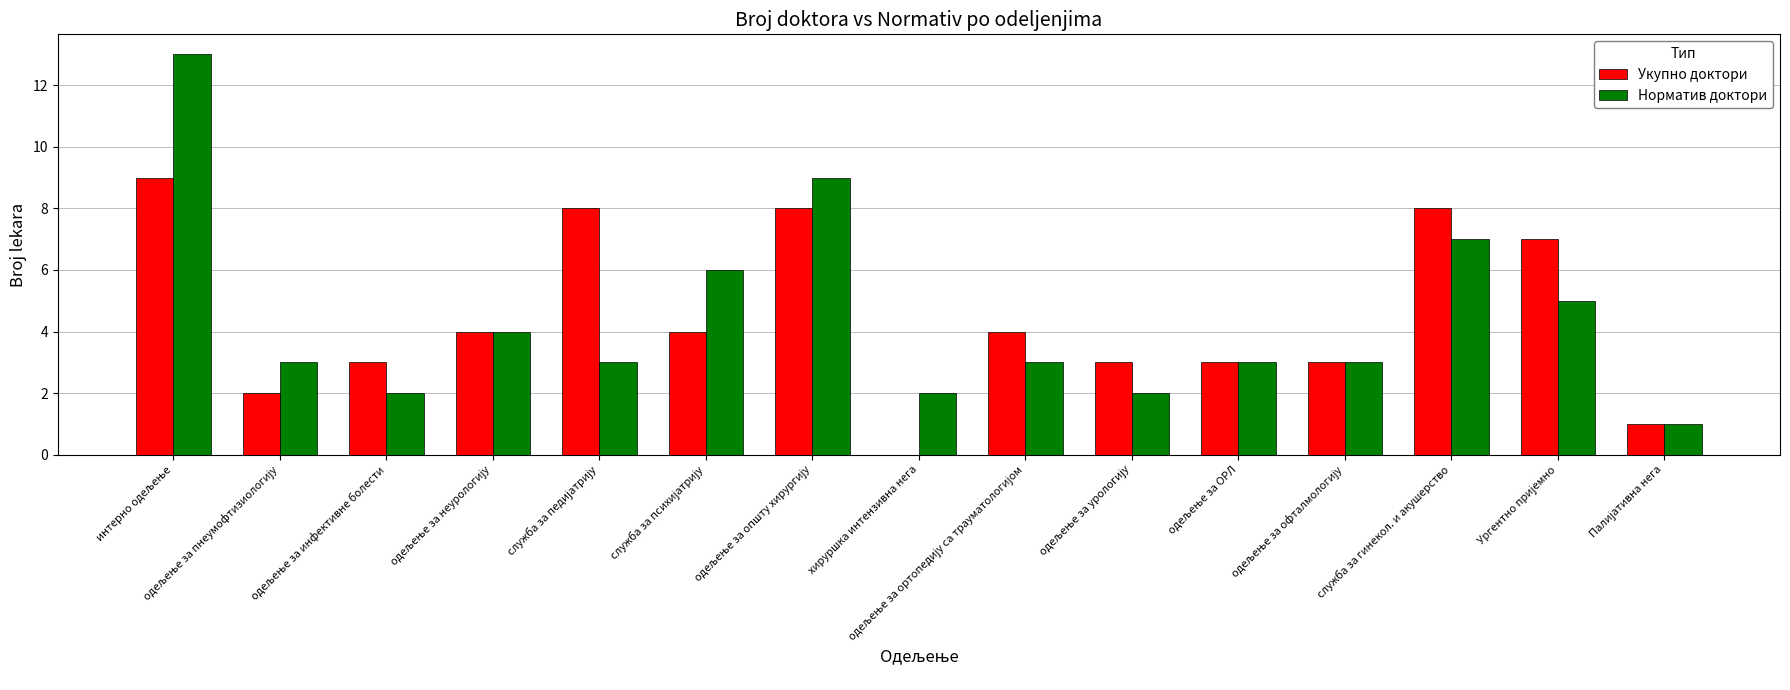

What is the sum of all Укупно доктори values?

67